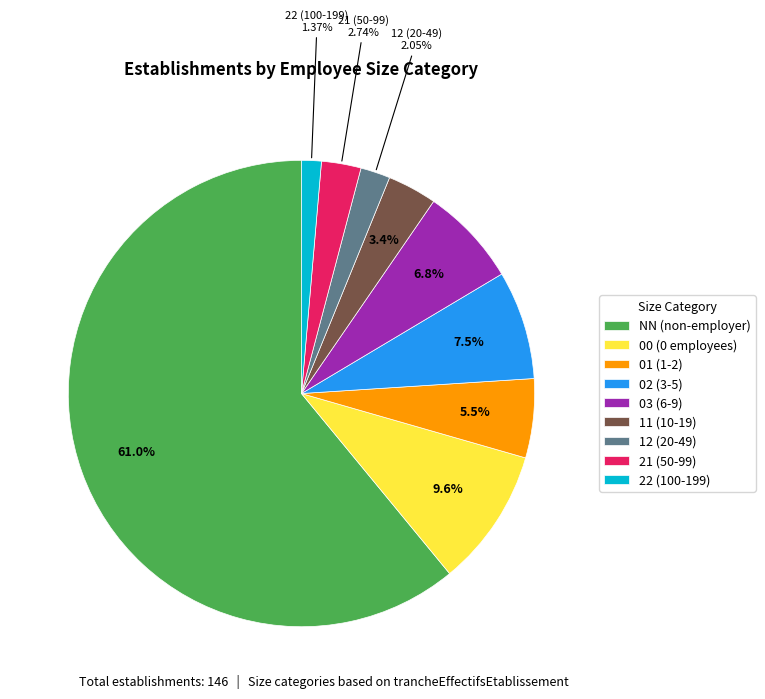

Which has a higher value, 22 (100-199) or 11 (10-19)?

11 (10-19)